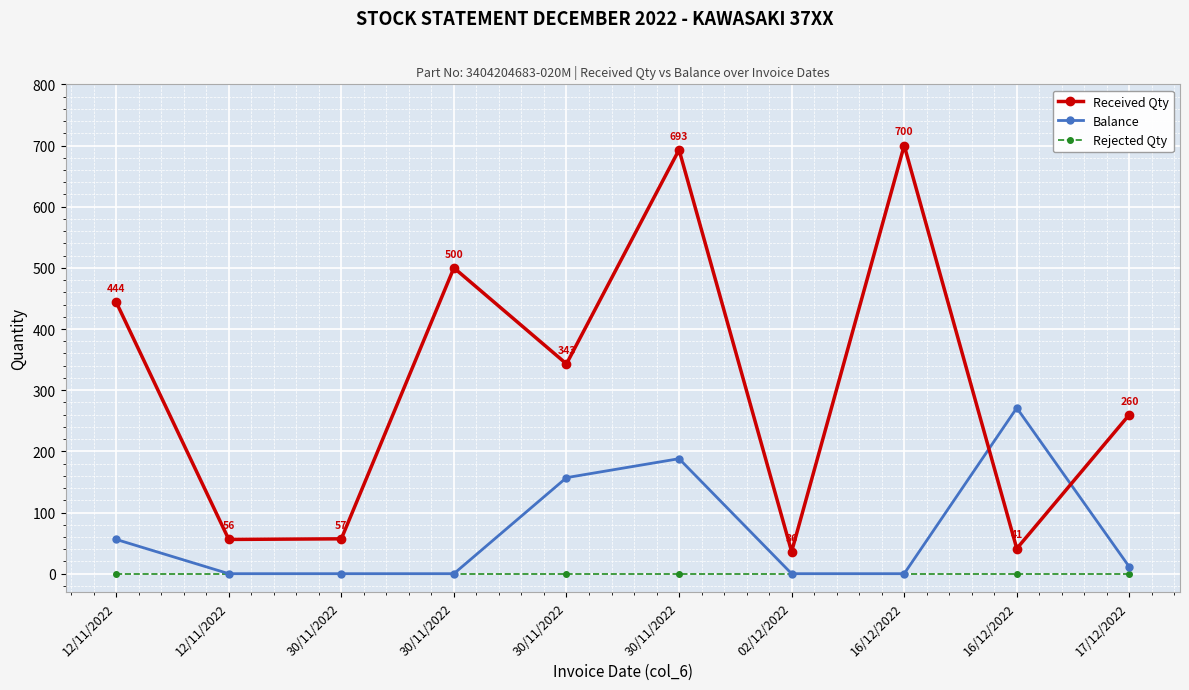

Between 30/11/2022 and 30/11/2022, which series saw the biggest shift?

Received Qty